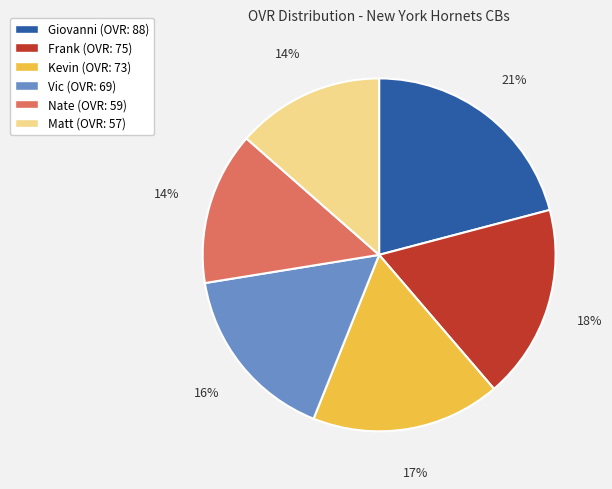

Between Vic and Frank, which is larger?

Frank